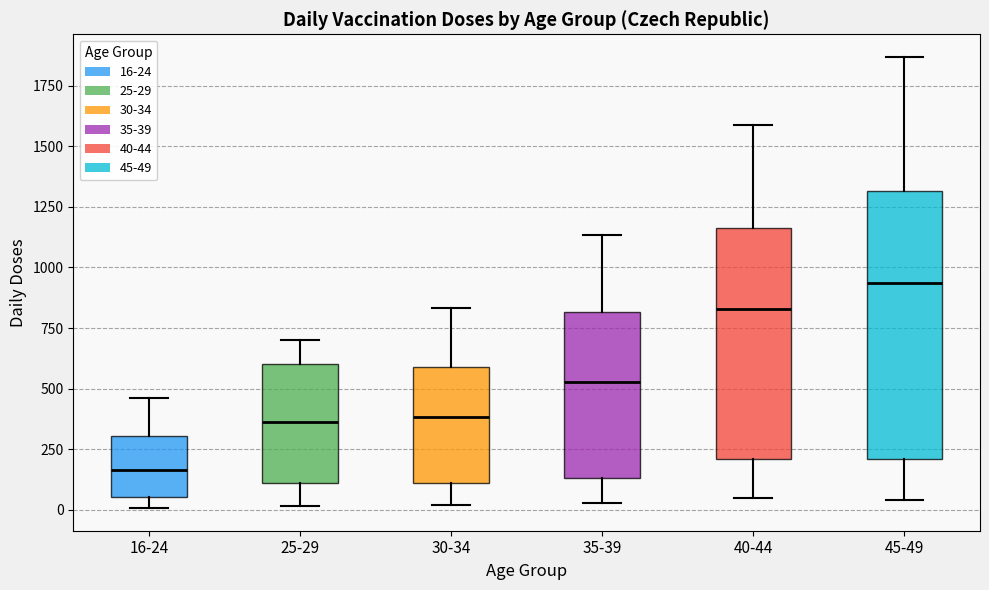

Which box is the tallest, from its lower edge to its upper edge?

45-49